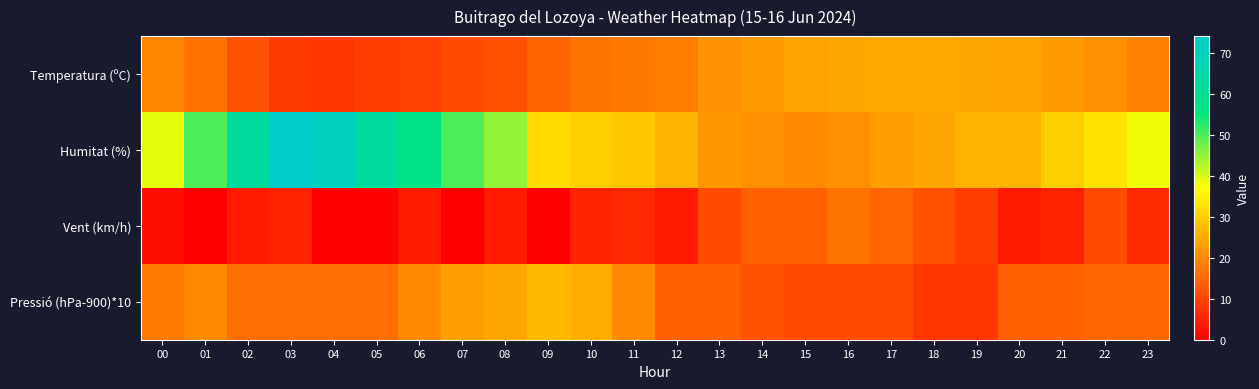

List the series in order of their peak value, highest first.

Humitat (%), Pressió (hPa-900)*10, Temperatura (ºC), Vent (km/h)